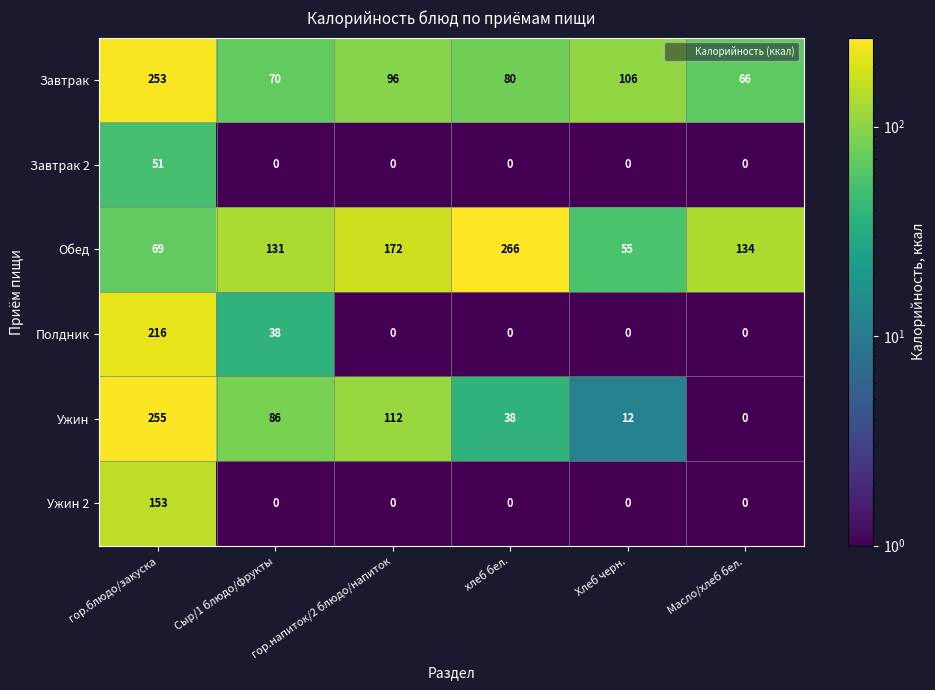

What is the approximate value of Обед at Масло/хлеб бел., to the nearest 50?

150